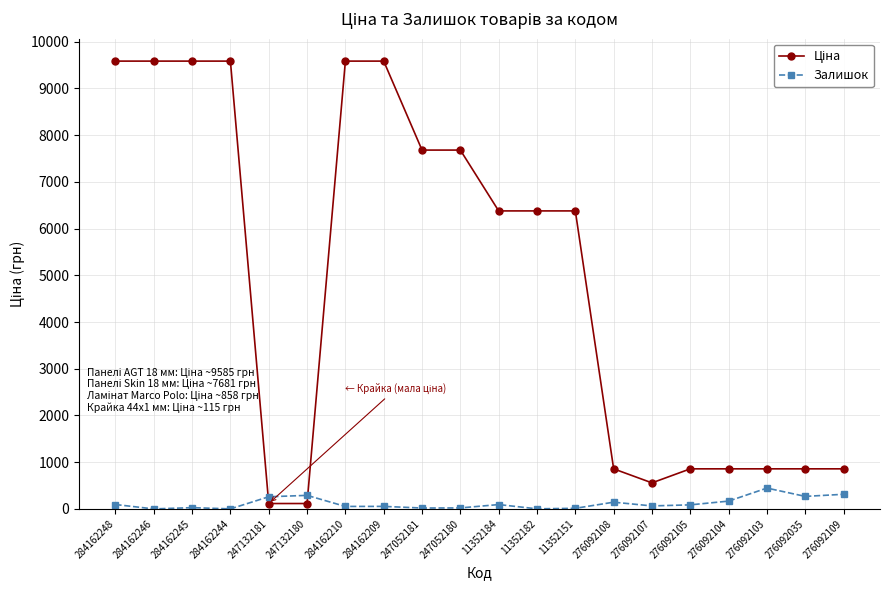

The Залишок series shows 260.0 at 247132181. True or false?

True